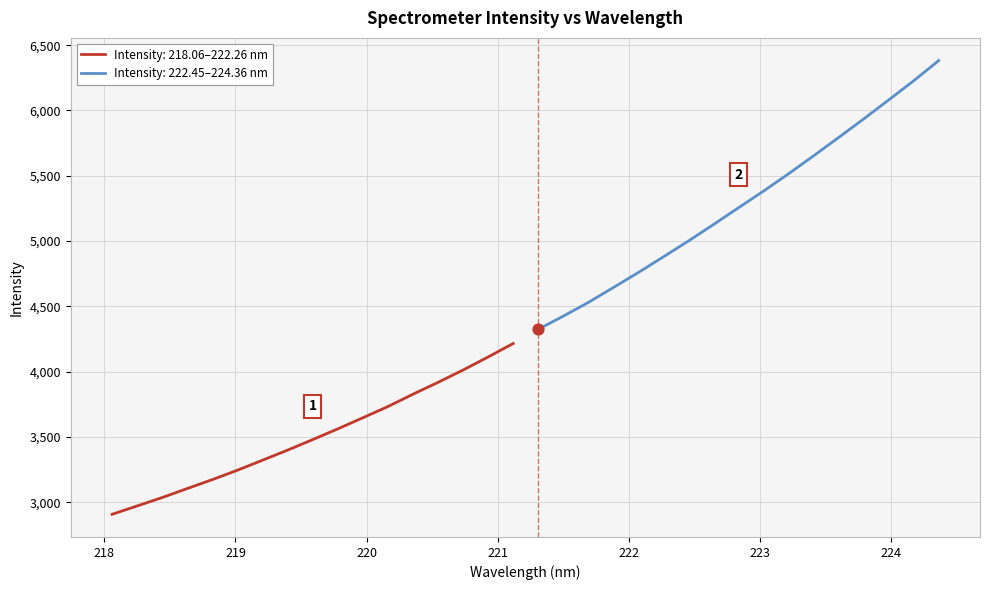

What is the change in value from 221.3083 to 223.2172?

+1191.1